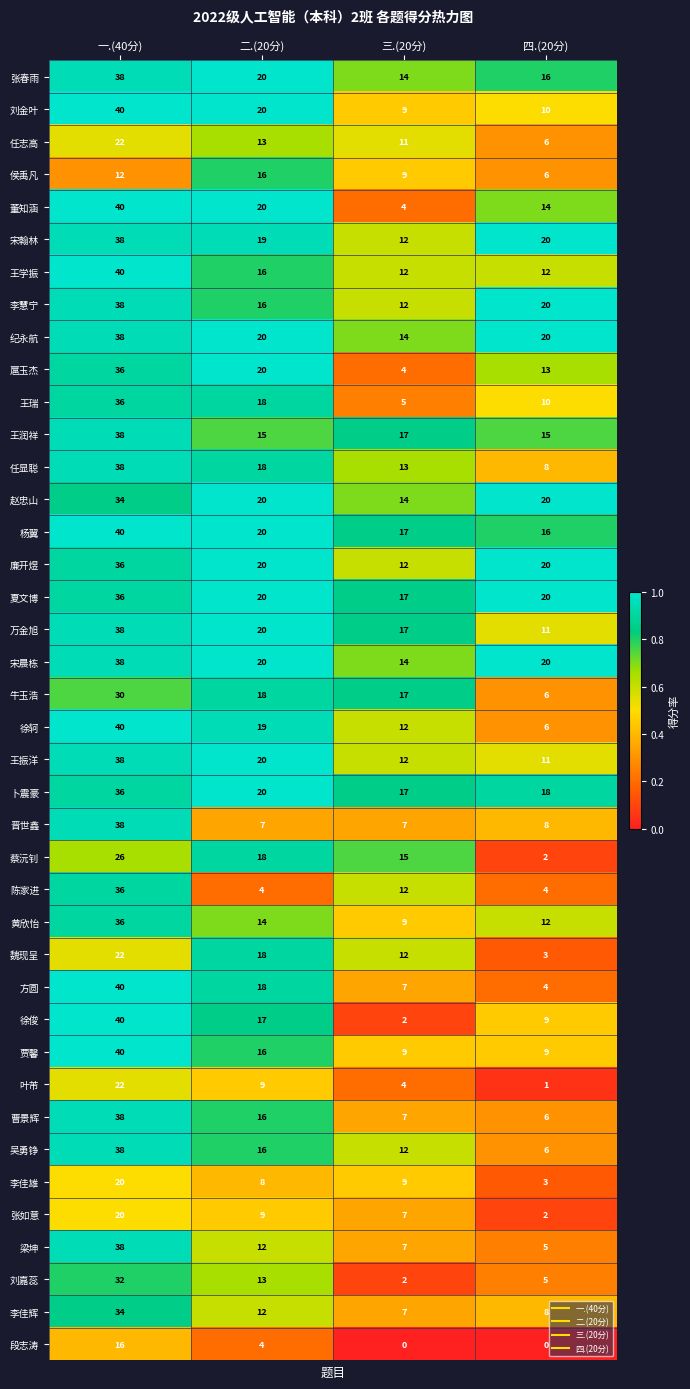

Is it true that 宋晨栋 equals 20 at 四.(20分)?

True